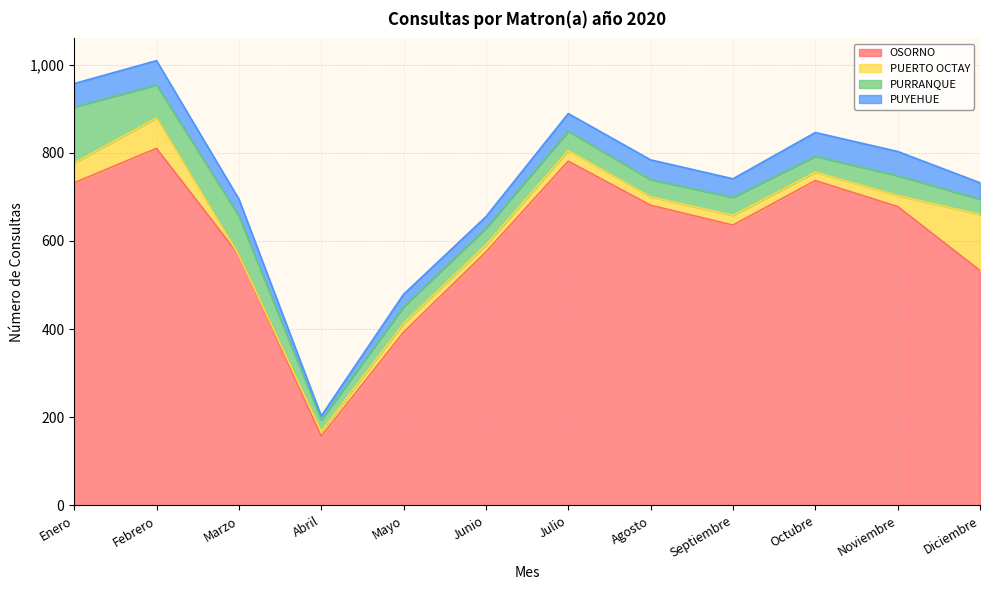

Is the value of OSORNO at Abril greater than the value of PUYEHUE at Marzo?

Yes